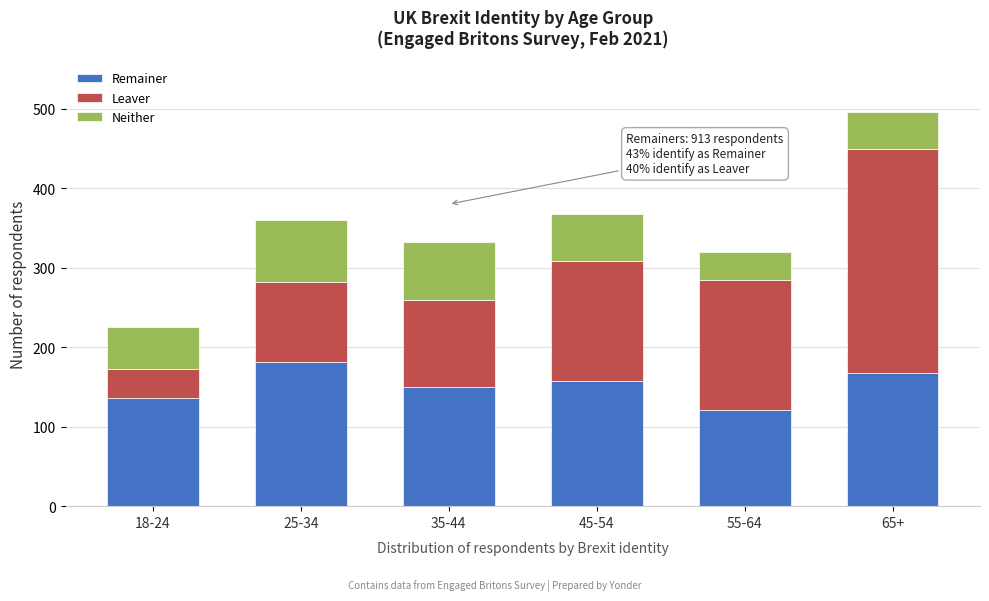

Reading left to right, what are the values for Remainer?

136	182	150	157	121	167